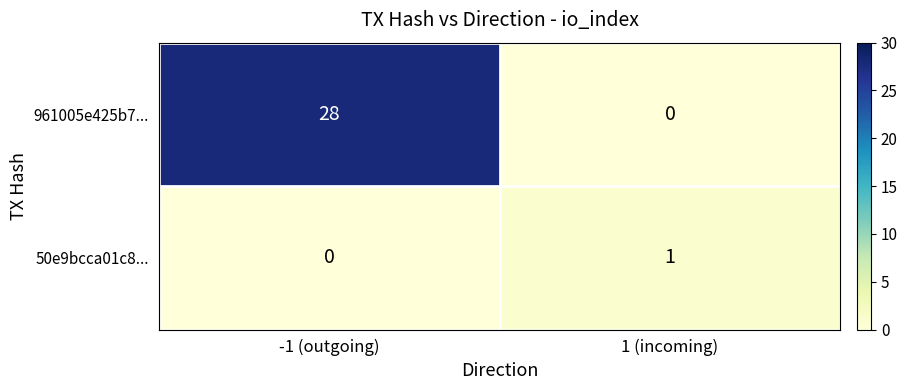

What is the approximate value of 961005e425b7... at -1 (outgoing), to the nearest 10?

30